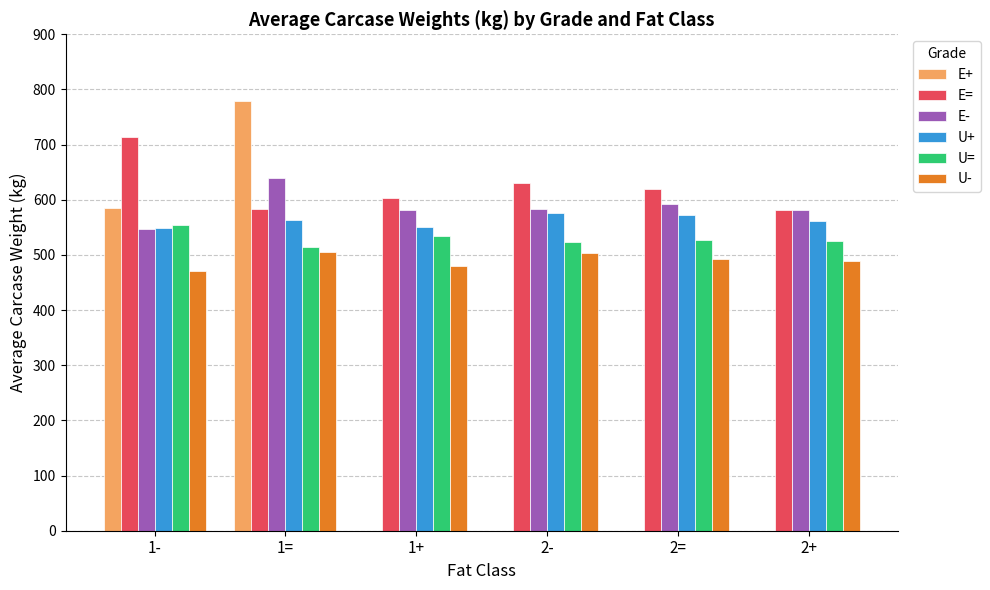

What is the maximum value shown in the chart?

779.4